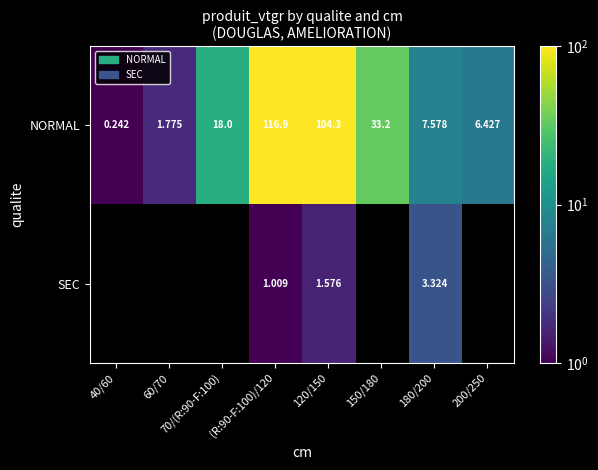

How many values in the NORMAL series are below 18?

4